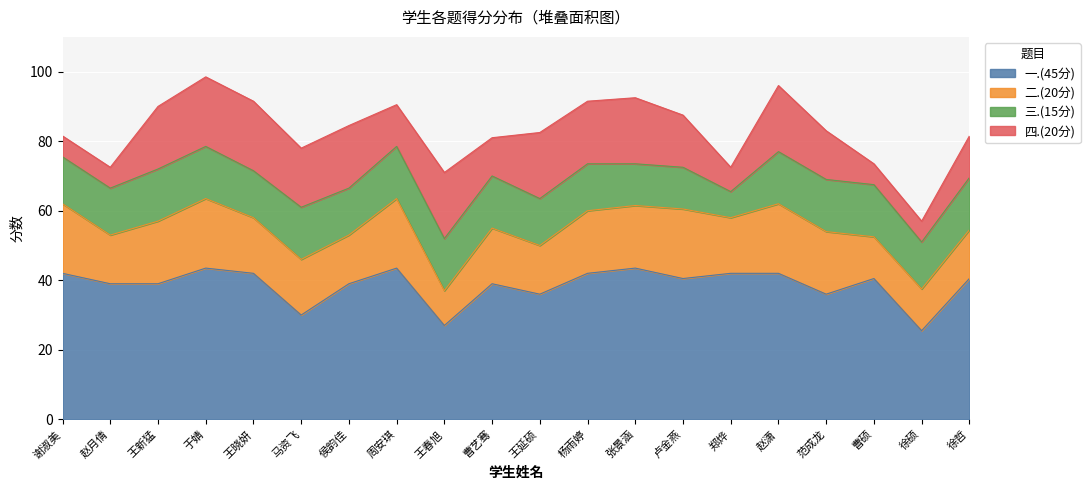

What are all the series names shown in the legend?

一.(45分), 二.(20分), 三.(15分), 四.(20分)